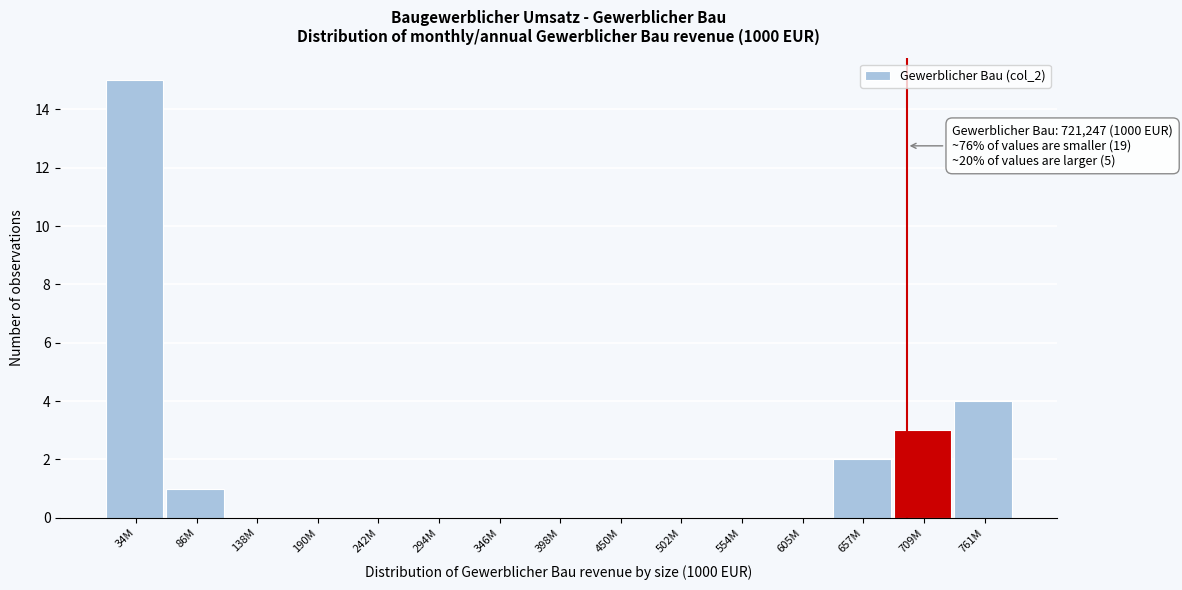

Reading left to right, extract all data points from this chart.

34M=15	86M=1	138M=0	190M=0	242M=0	294M=0	346M=0	398M=0	450M=0	502M=0	554M=0	605M=0	657M=2	709M=3	761M=4